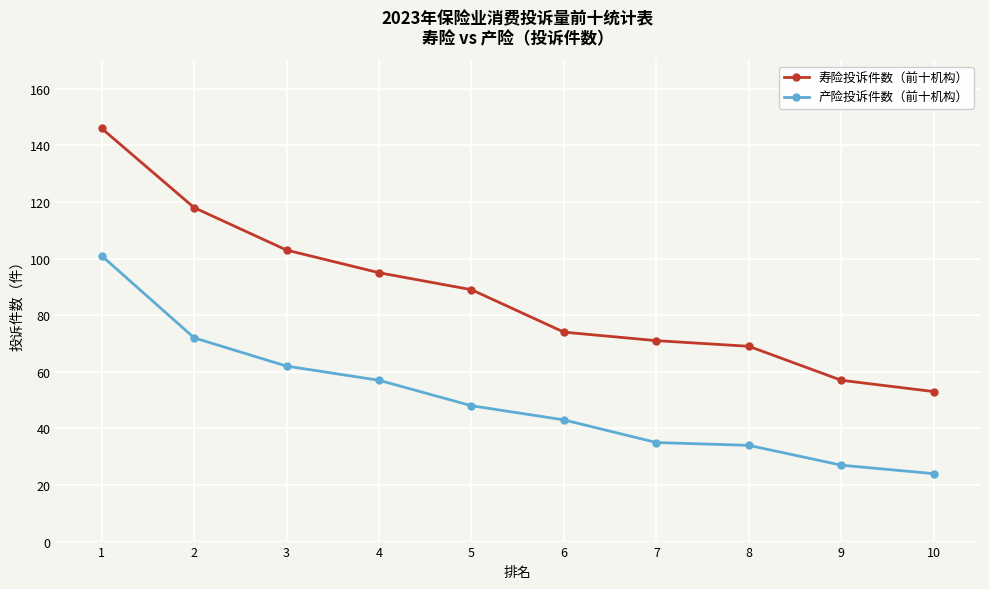

Does the chart have visible grid lines?

Yes